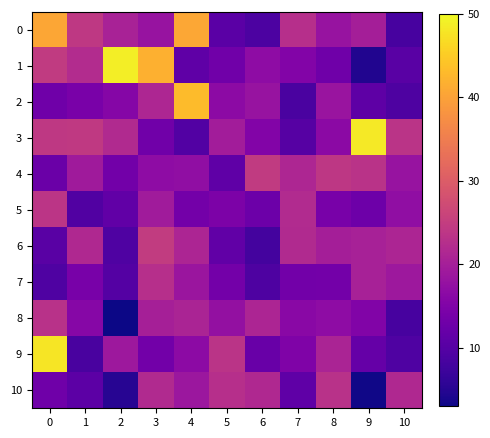

How many categories are shown in the chart?

11